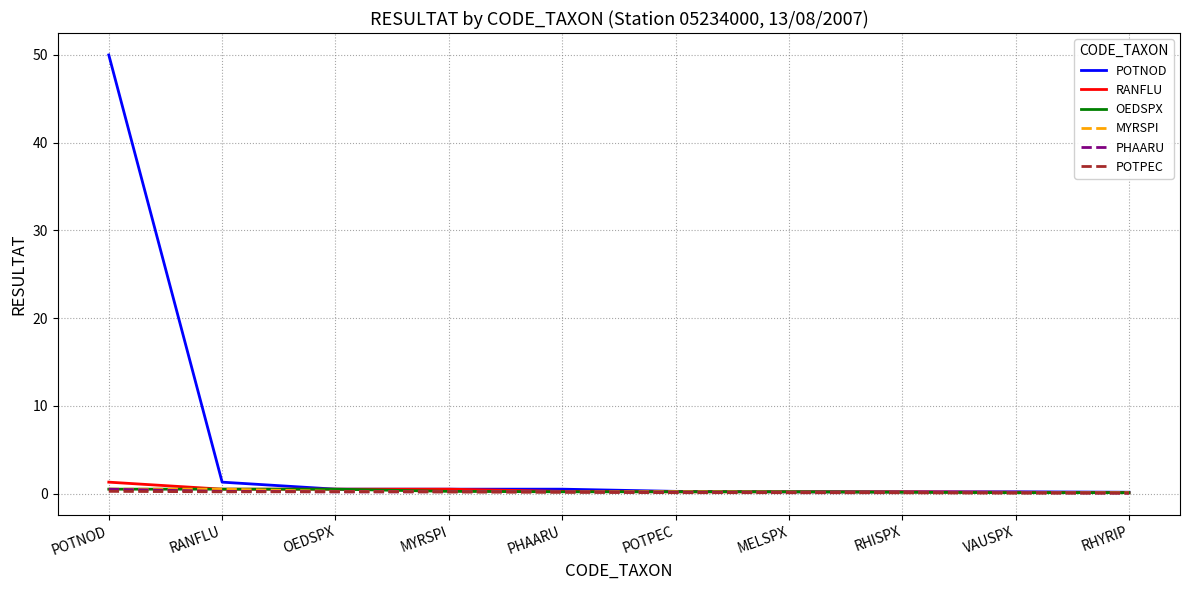

At which category is the sum across all series the highest?

POTNOD